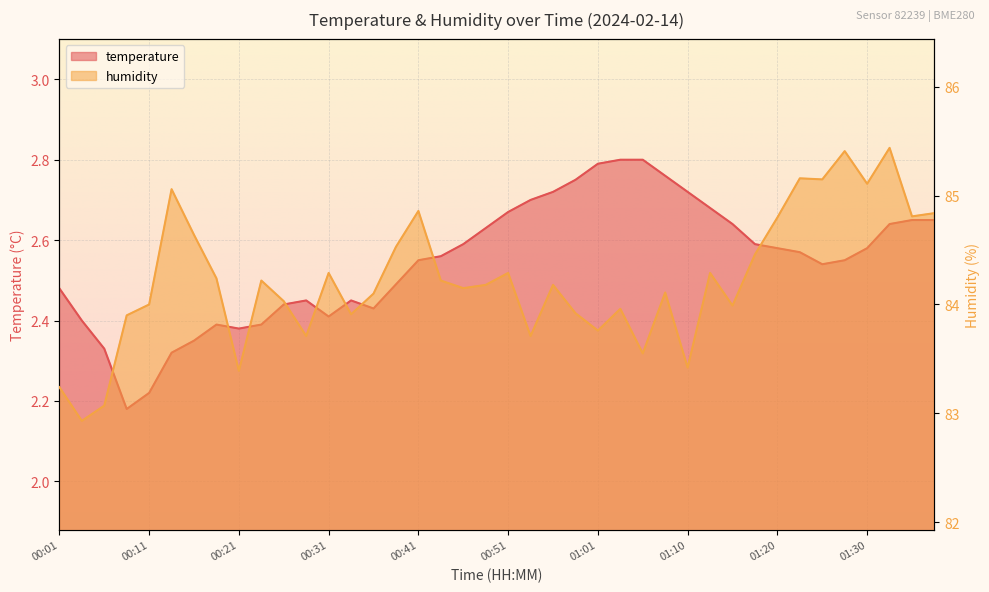

Is it true that humidity equals 42.5 at 00:41?

False